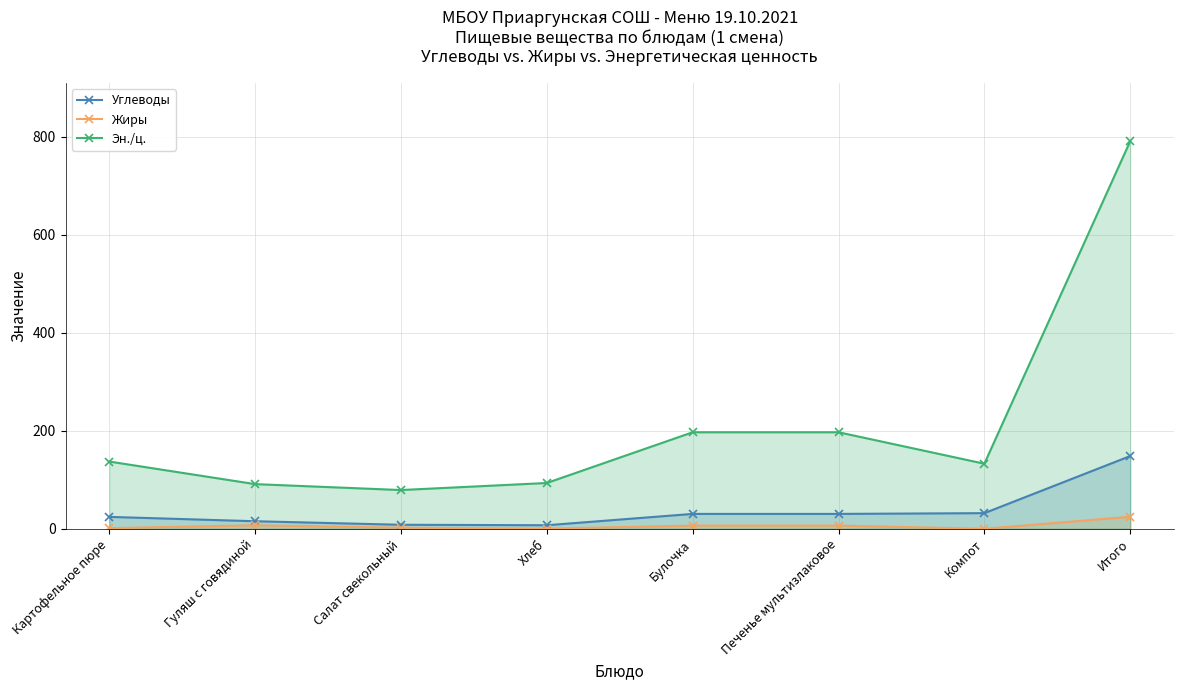

Which has a higher value, Булочка or Хлеб?

Булочка